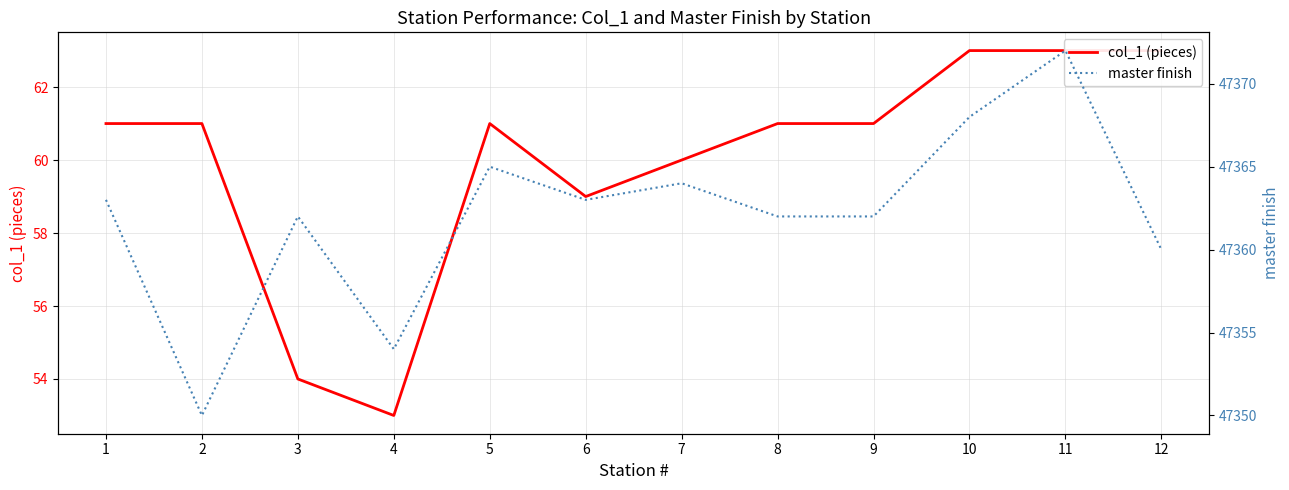

How many interior local peaks does the master finish series have?

4